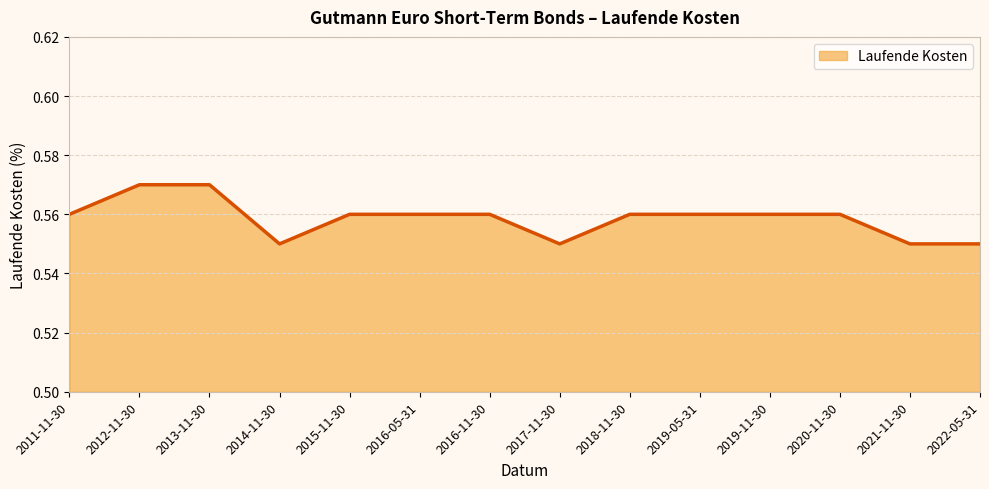

What position from the left is 2019-05-31?

10